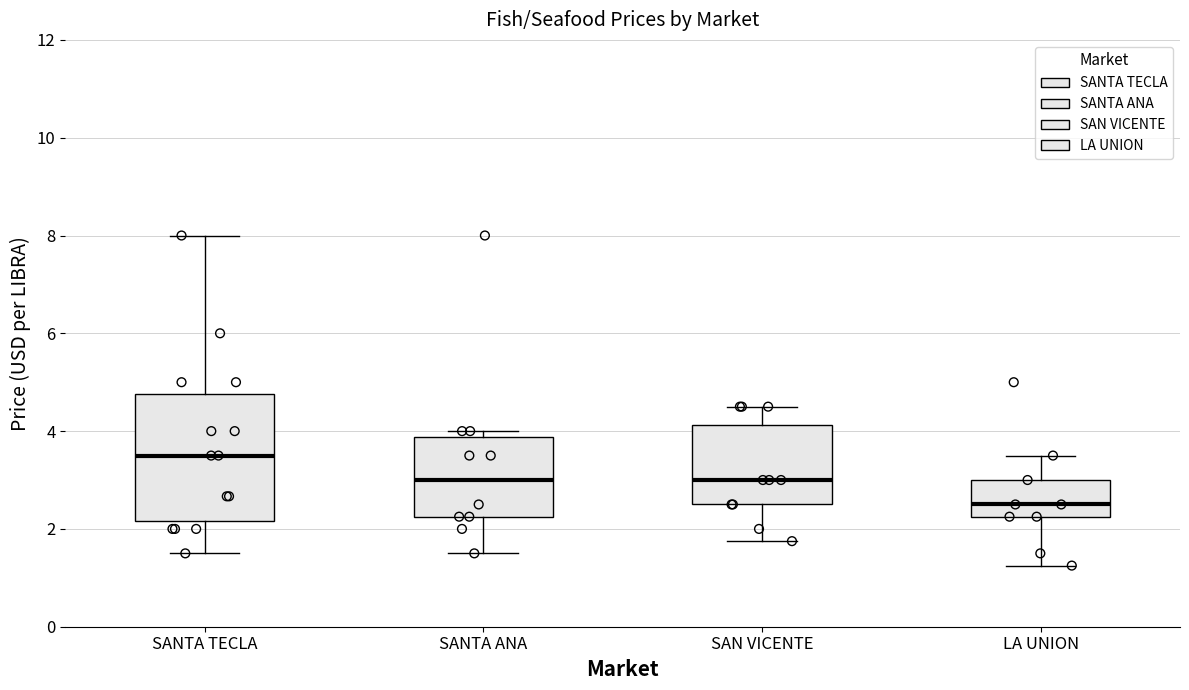

Reading left to right, read every box against the y-axis: the position of its median line, the range the box covers, and the ends of its whiskers. The values are not printed on the chart, so give them approximately, as read against the axis.

SANTA TECLA: median 3.6, box 2.2 to 4.8, whiskers 1.6 to 8.0
SANTA ANA: median 3.0, box 2.2 to 3.8, whiskers 1.6 to 4.0
SAN VICENTE: median 3.0, box 2.6 to 4.2, whiskers 1.8 to 4.6
LA UNION: median 2.6, box 2.2 to 3.0, whiskers 1.2 to 3.6